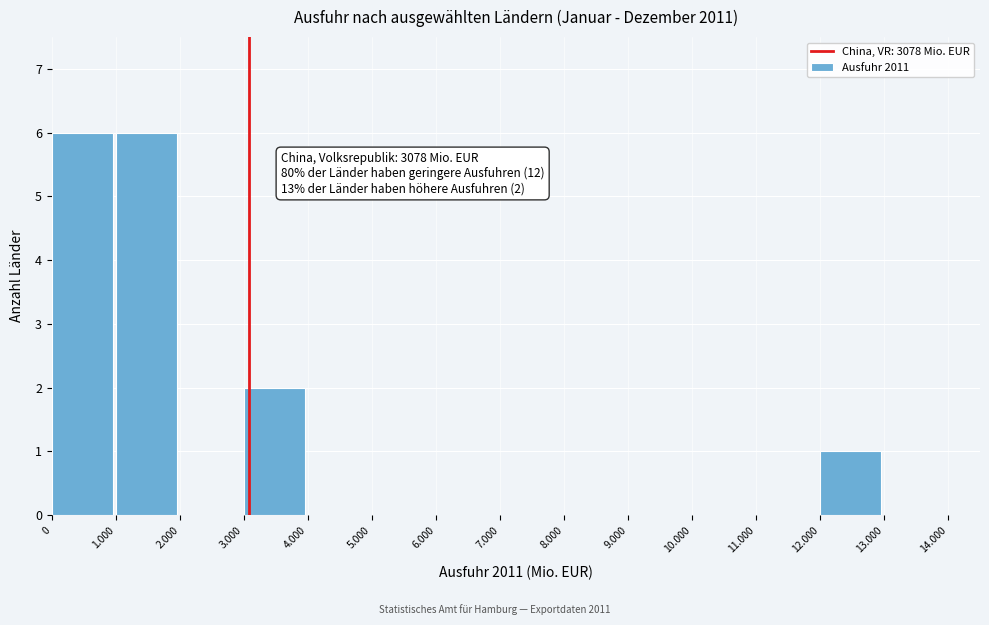

Reading left to right, transcribe all the data shown in this chart.

0=6	1.000=6	2.000=0	3.000=2	4.000=0	5.000=0	6.000=0	7.000=0	8.000=0	9.000=0	10.000=0	11.000=0	12.000=1	13.000=0